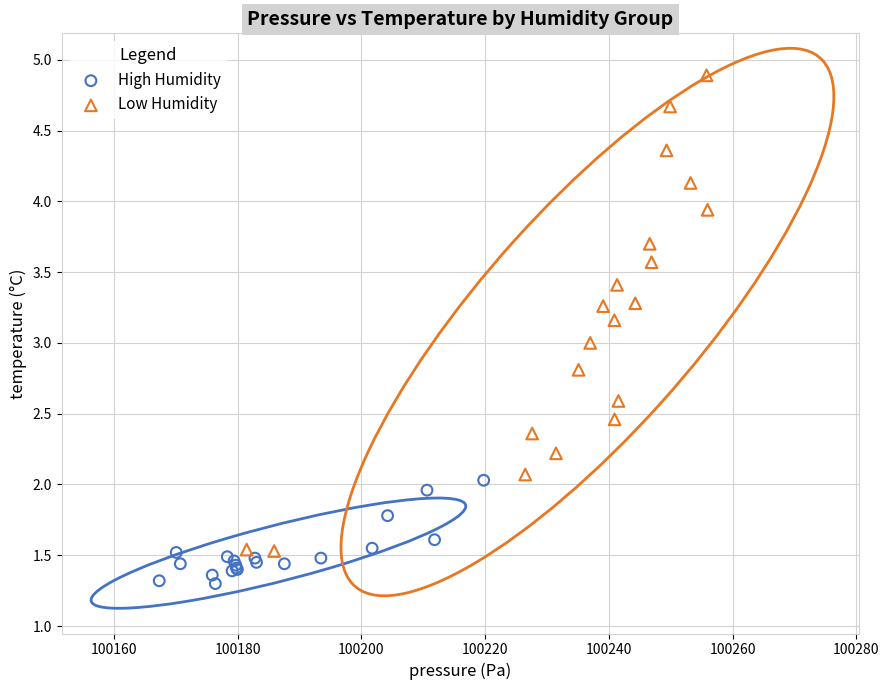

Which series reaches the minimum Y coordinate?

High Humidity